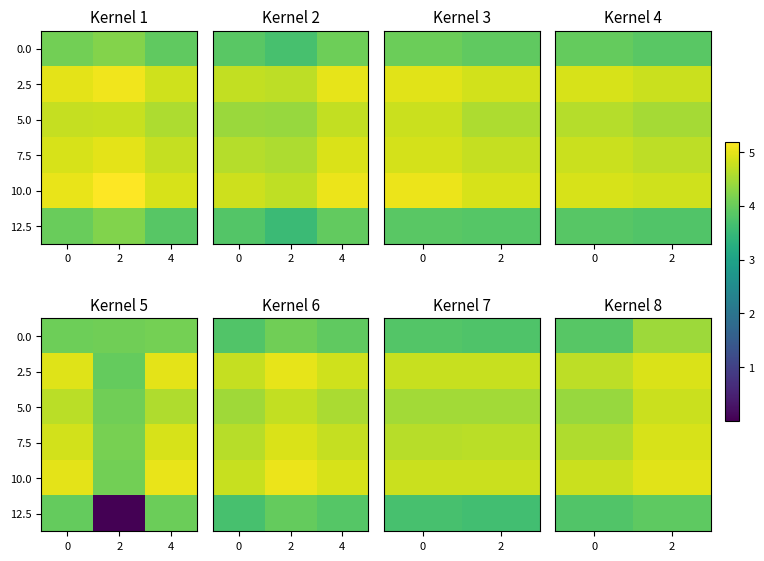

What is the total value across all series at 0?

26.1